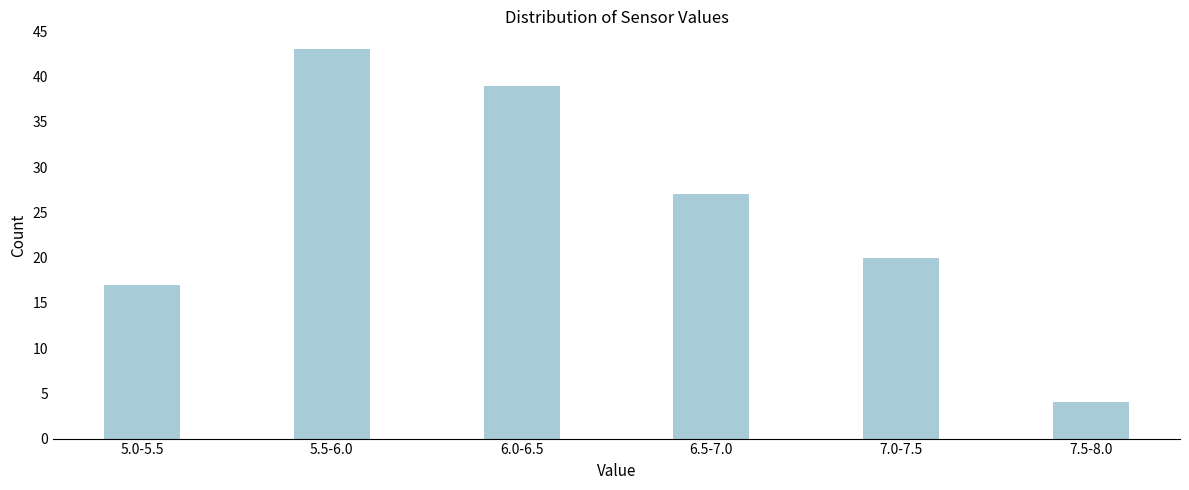

Reading right to left, extract all data points from this chart.

7.5-8.0=4	7.0-7.5=20	6.5-7.0=27	6.0-6.5=39	5.5-6.0=43	5.0-5.5=17